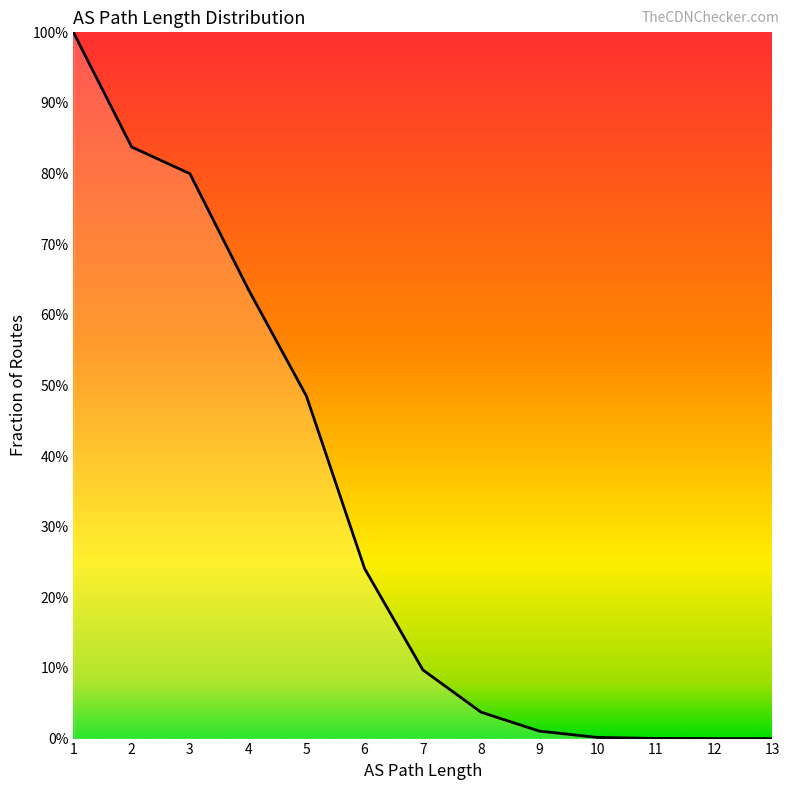

Does the chart display data point markers on the line(s)?

No